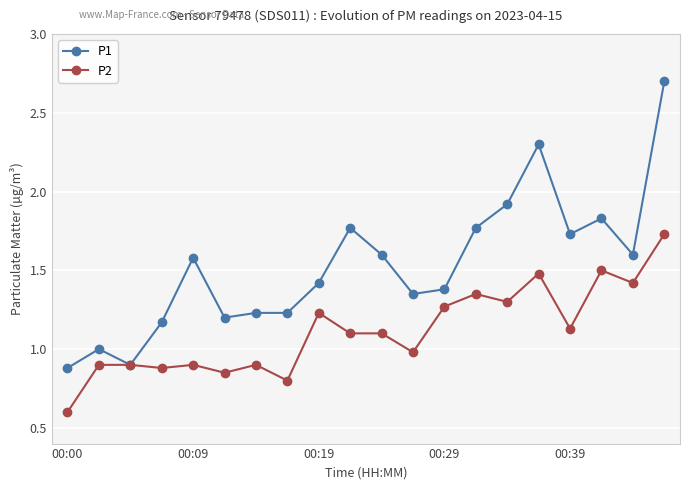

What is the lowest value of the P2 series?

0.6